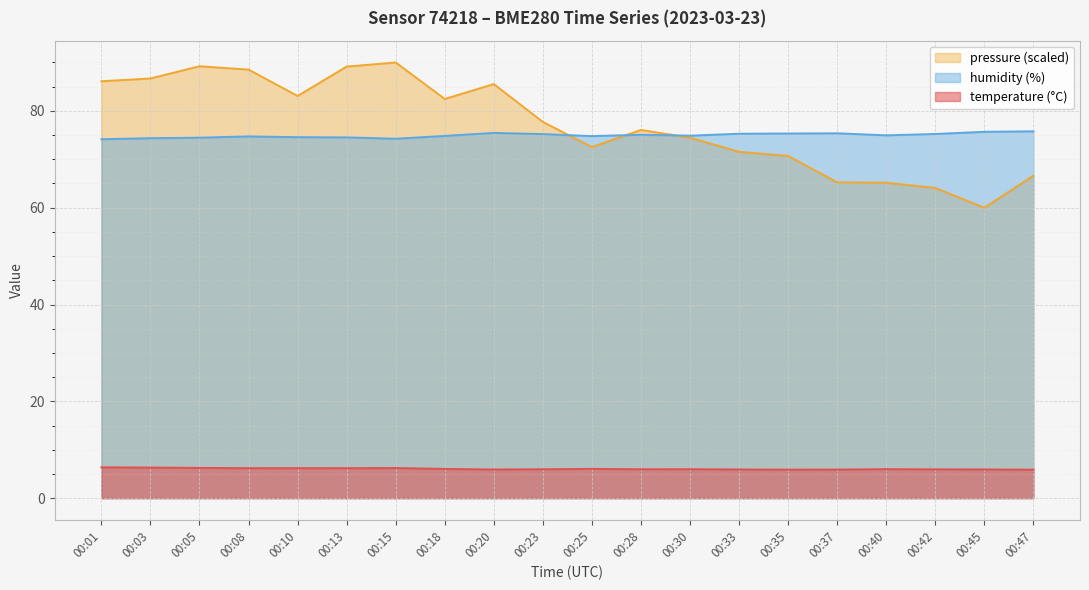

Which series has the largest total across all categories?

pressure (scaled)